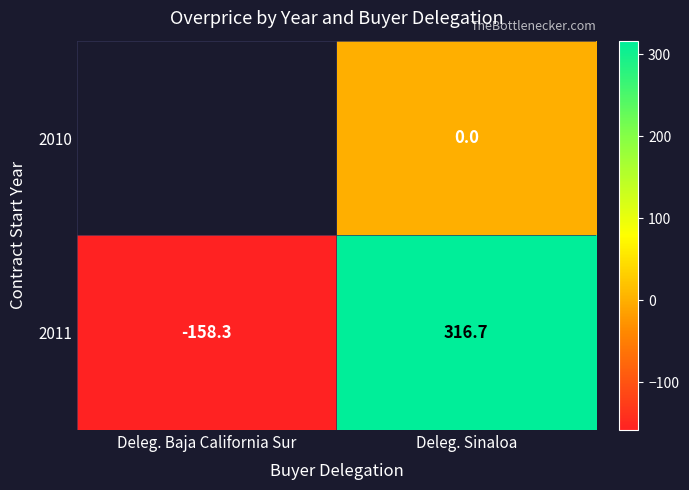

What is the minimum value for 2011?

-158.3